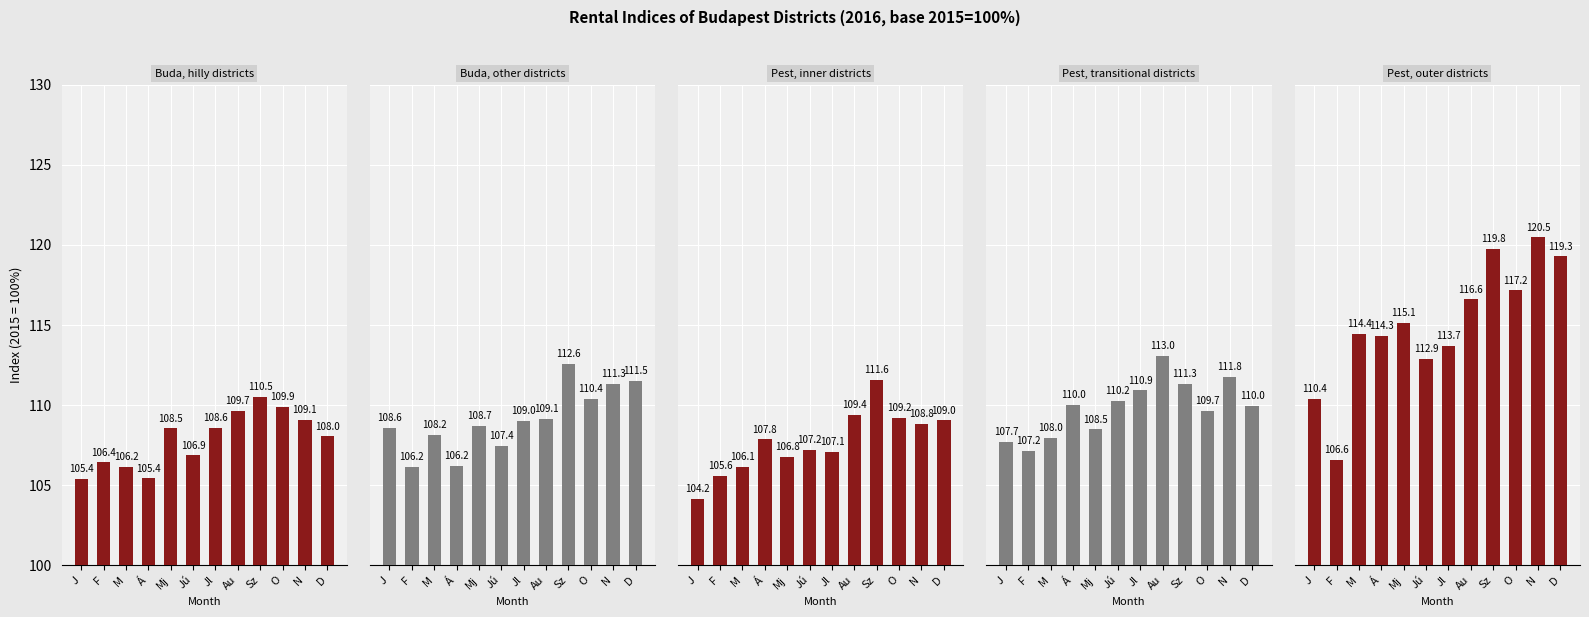

What position from the right is J?

12